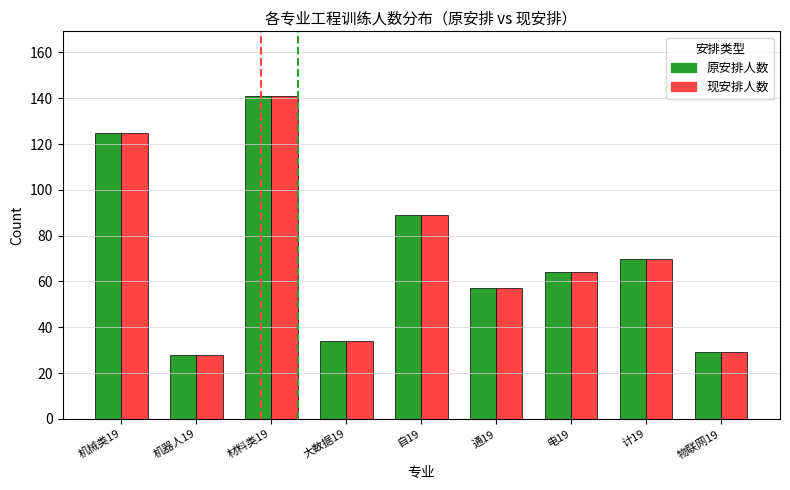

At how many categories does at least one series exceed 85?

3